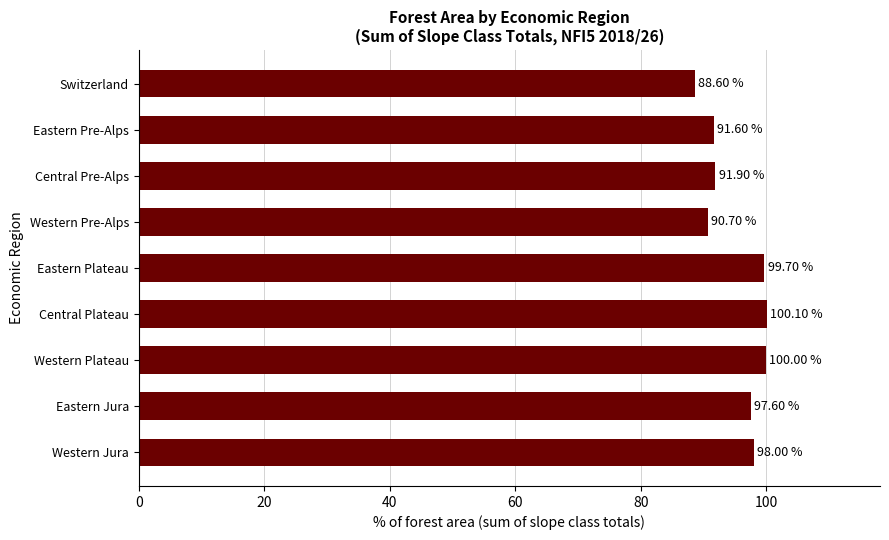

Which category has the lowest value across all series?

Switzerland